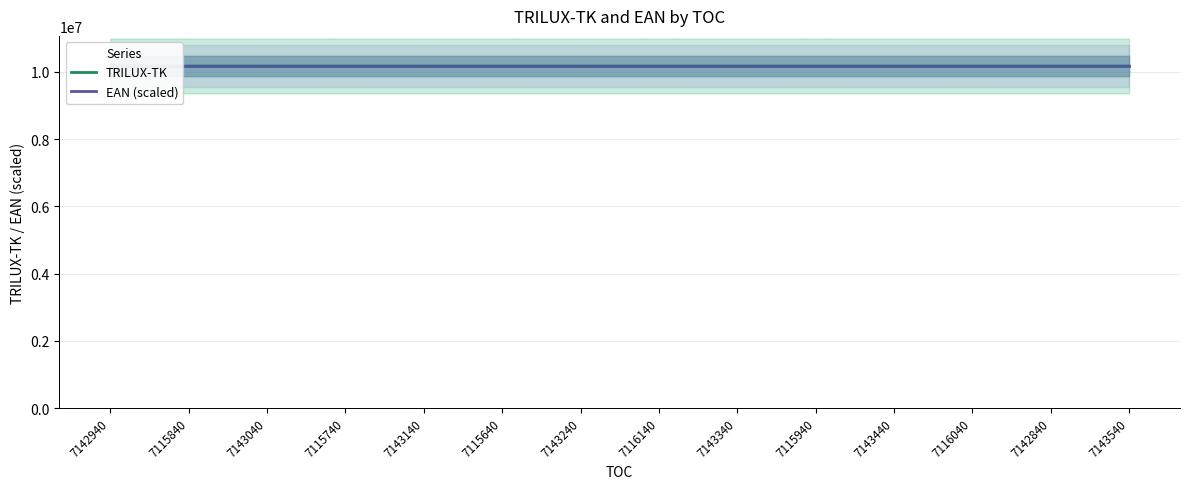

What is the difference between the maximum and minimum values in the TRILUX-TK series?

567.0